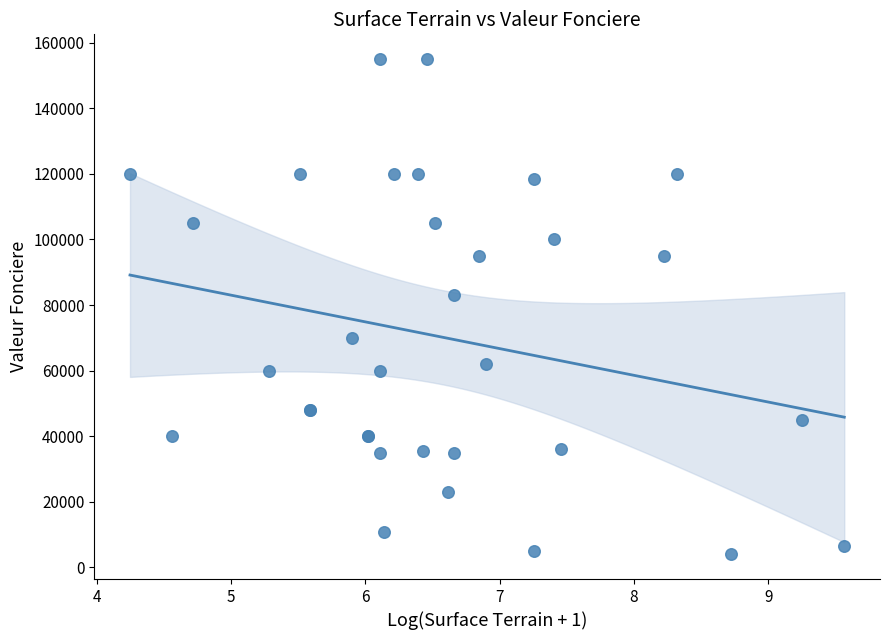

What Y value in the scatter plot is closest to 79500?

83000